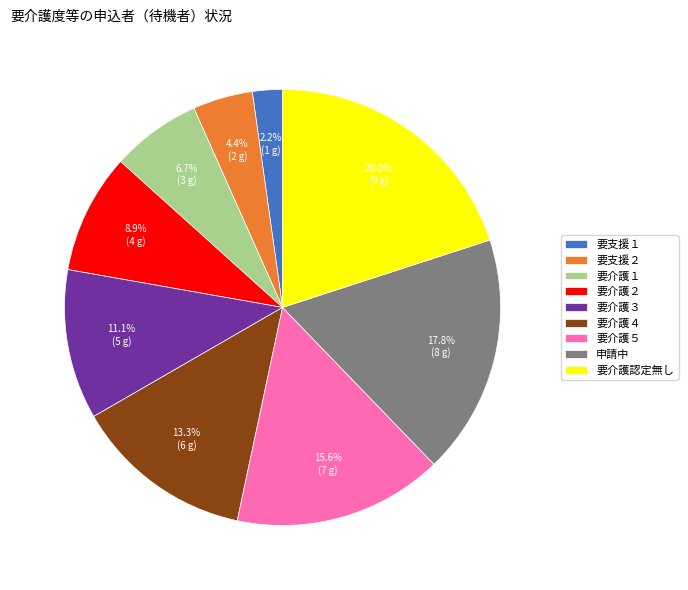

True or false: 要介護１ accounts for 7% of the total.

True